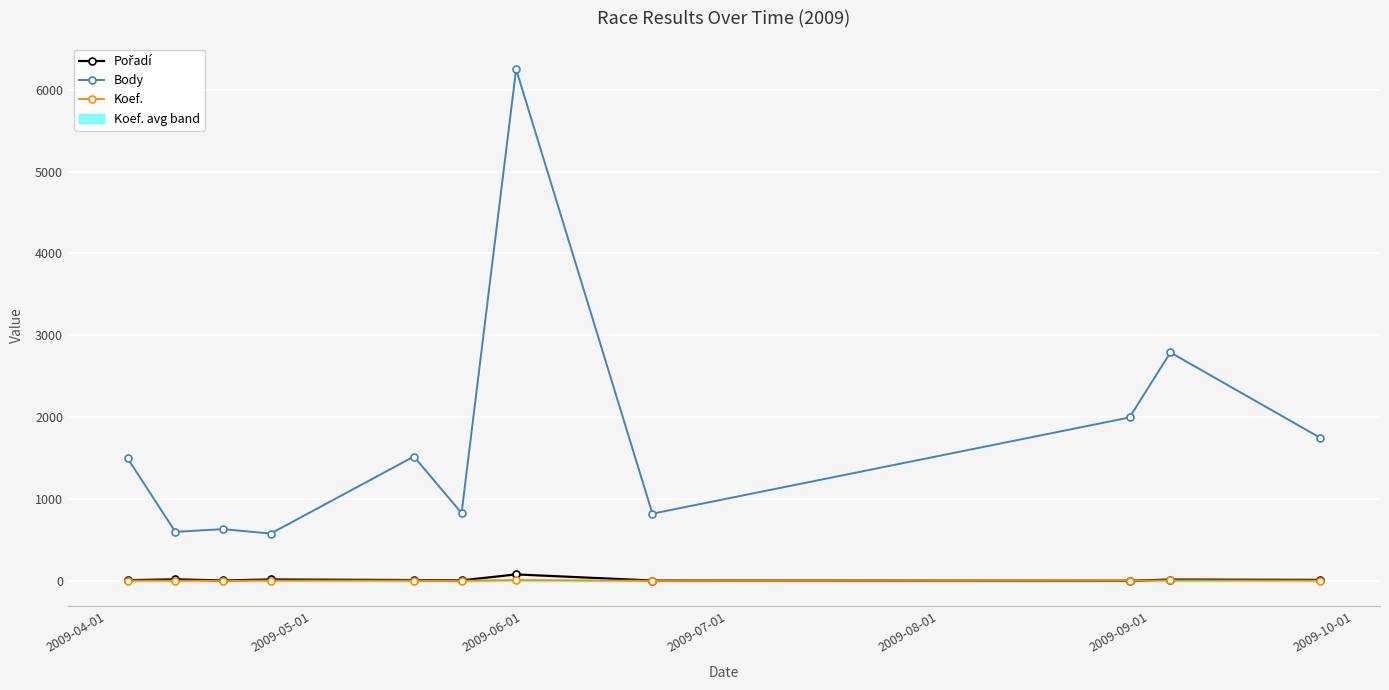

True or false: Body has more than 0 interior local peaks.

True